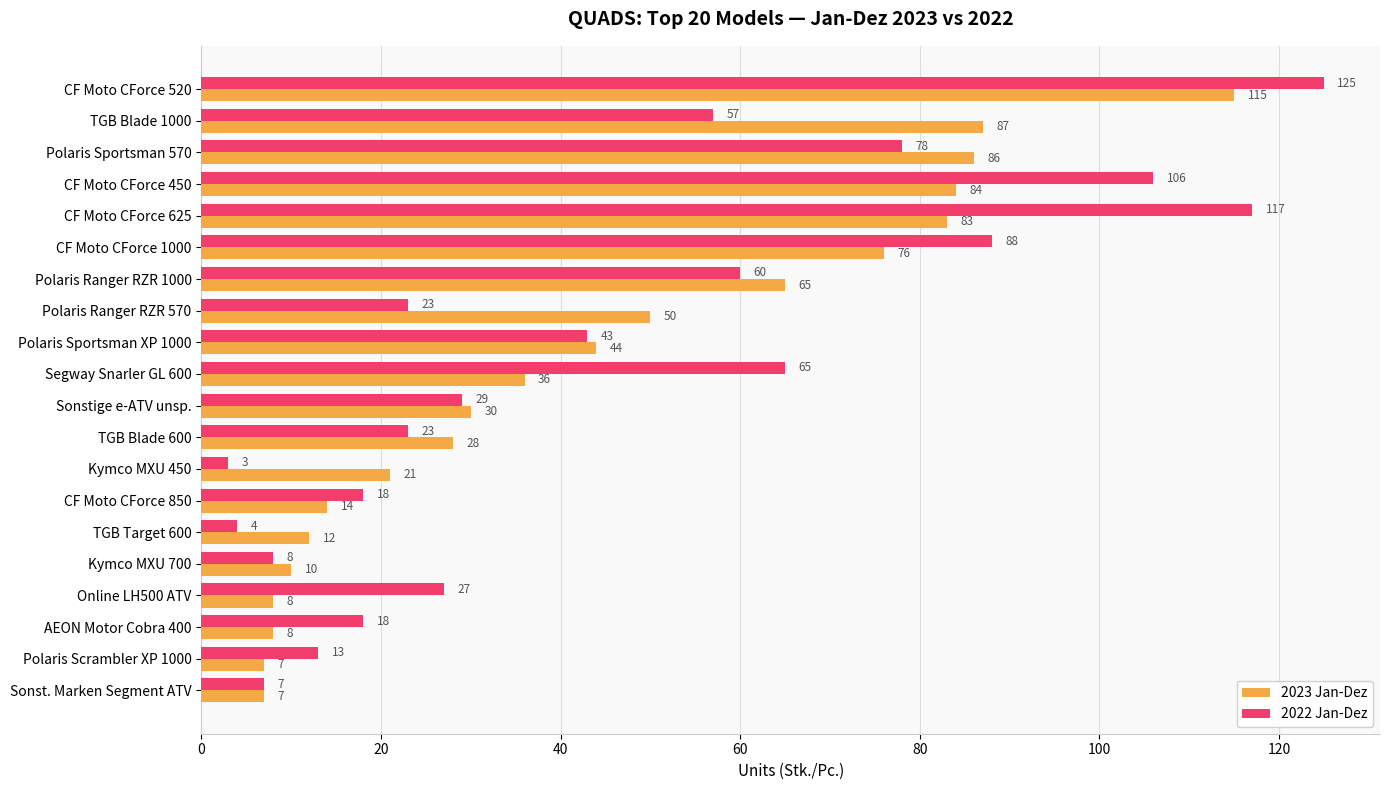

What is the minimum value for 2023 Jan-Dez?

7